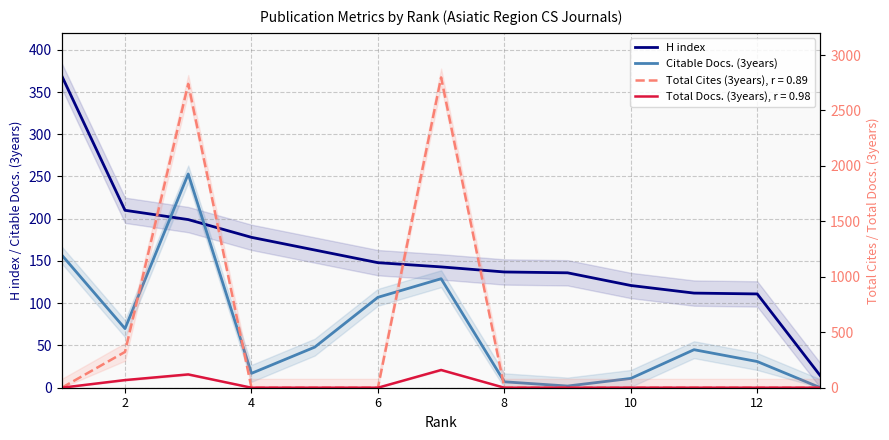

What is the maximum value shown in the chart?

369